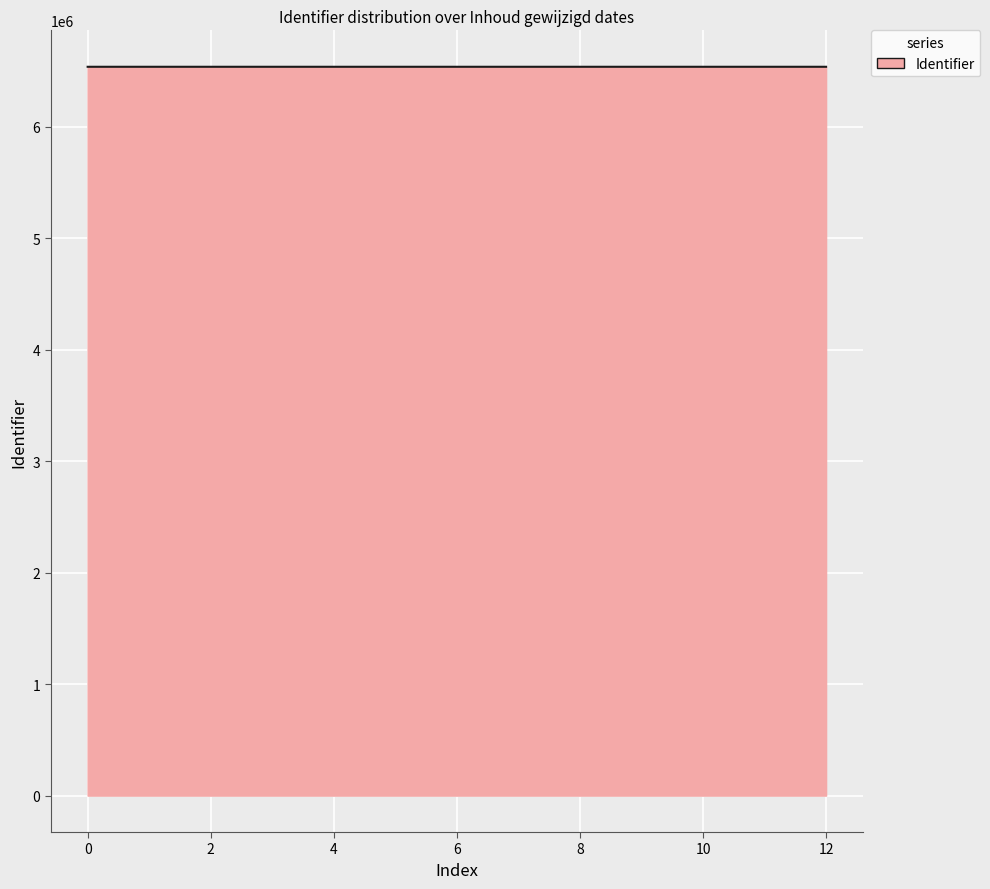

What is the average value?

6537175.6